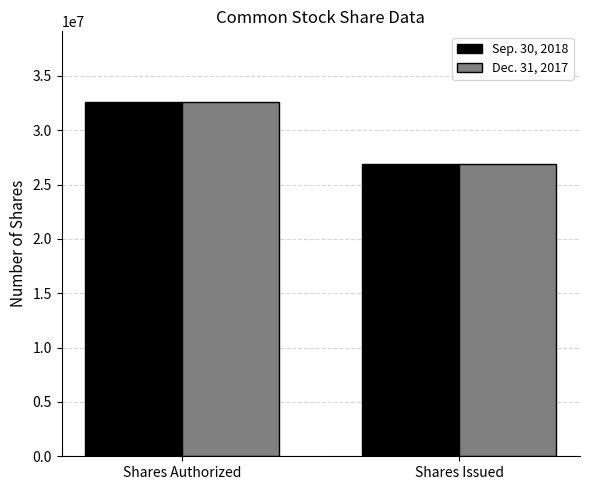

The Sep. 30, 2018 series shows 14509477 at Shares Authorized. True or false?

False